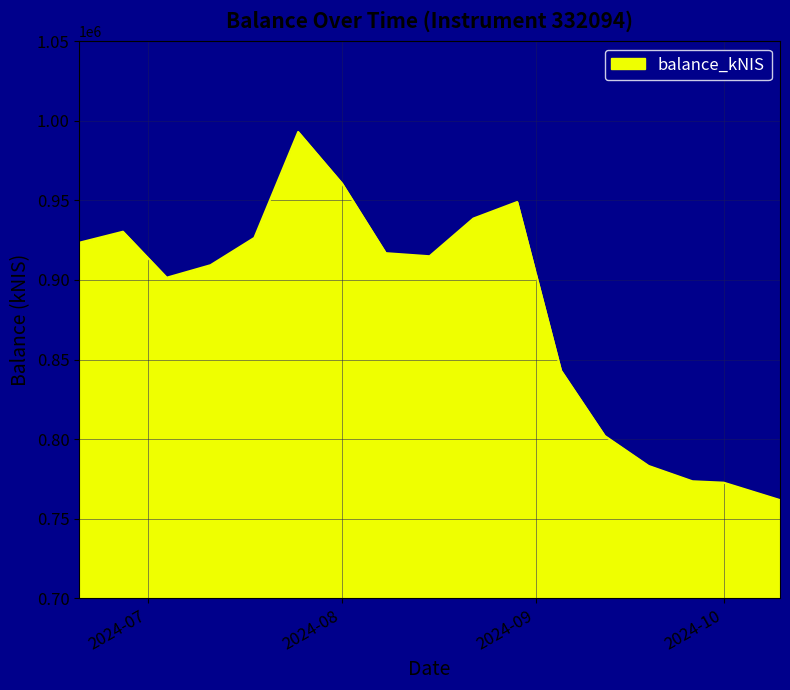

Count the number of values greater than 914918.

9